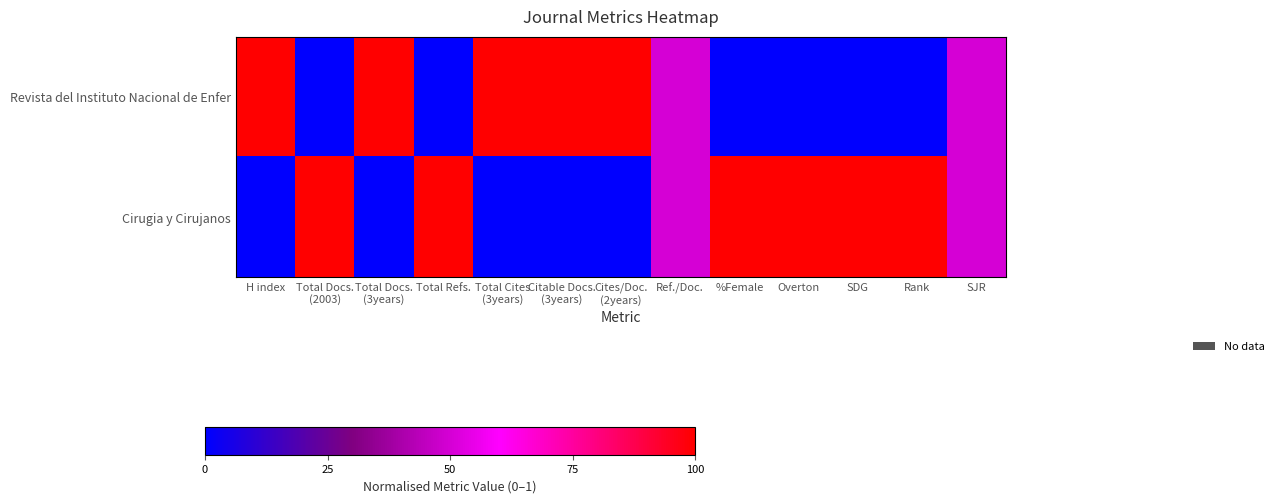

Which series changed the most between Total Docs. (2003) and Citable Docs. (3years)?

Revista del Instituto Nacional de Enfer